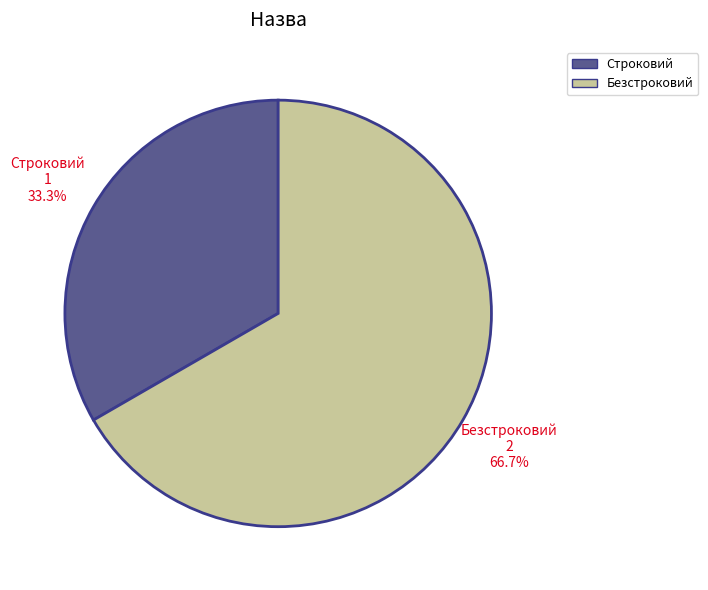

Which slice is the largest?

Безстроковий